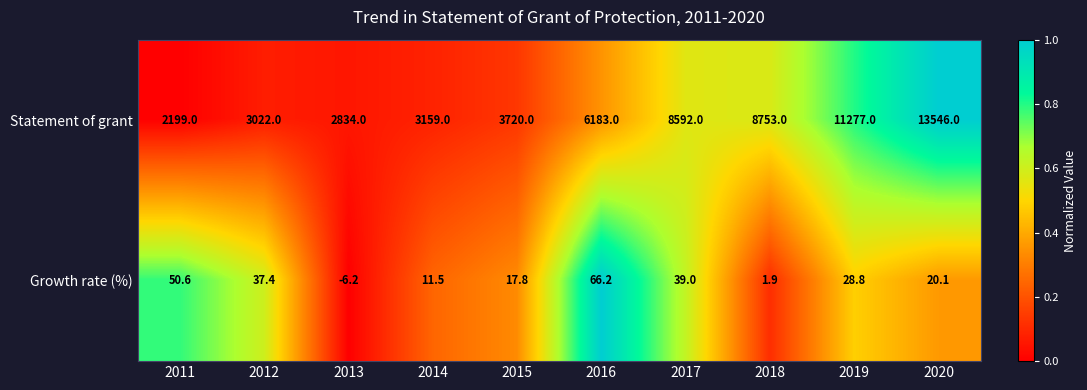

Reading right to left, list all the values displayed in this chart.

Statement of grant: 2020=13546.0	2019=11277.0	2018=8753.0	2017=8592.0	2016=6183.0	2015=3720.0	2014=3159.0	2013=2834.0	2012=3022.0	2011=2199.0
Growth rate (%): 2020=20.1	2019=28.8	2018=1.9	2017=39.0	2016=66.2	2015=17.8	2014=11.5	2013=-6.2	2012=37.4	2011=50.6